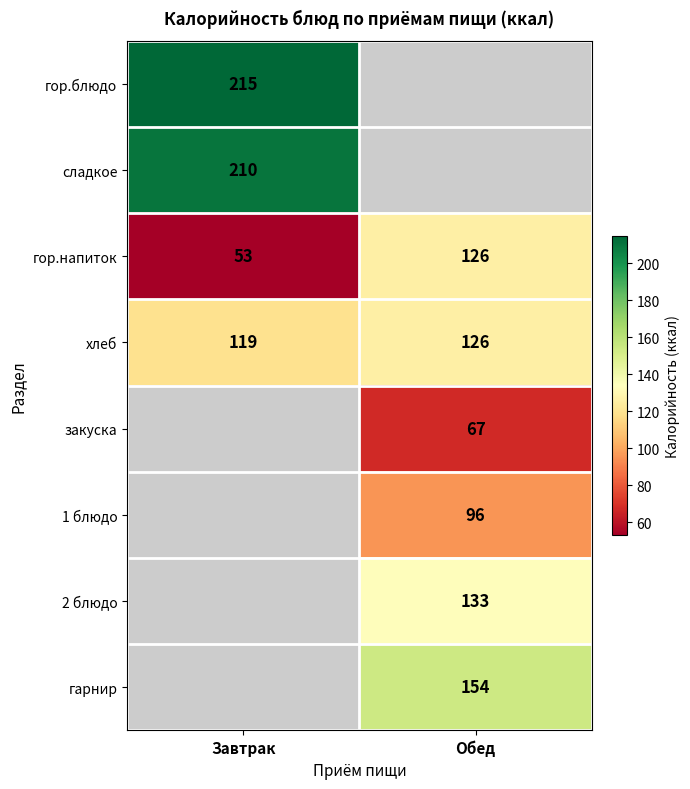

Count the number of categories in the chart.

2